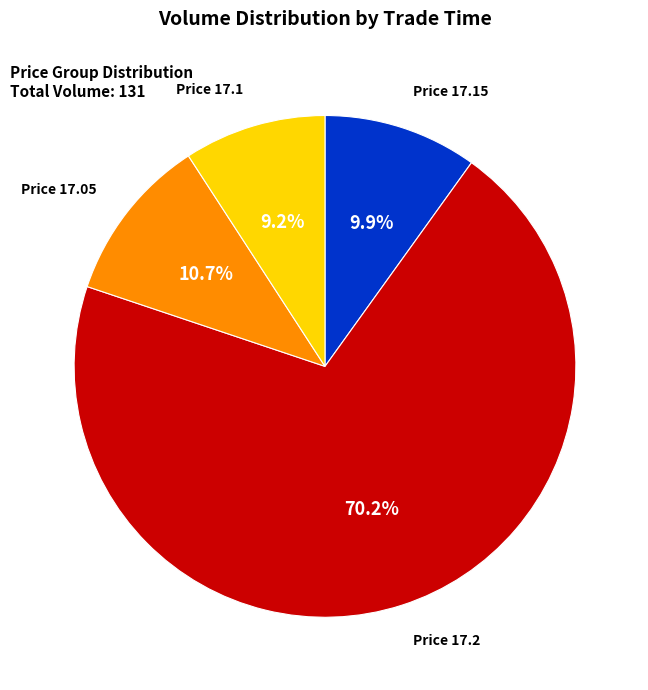

How many segments does this pie chart have?

4